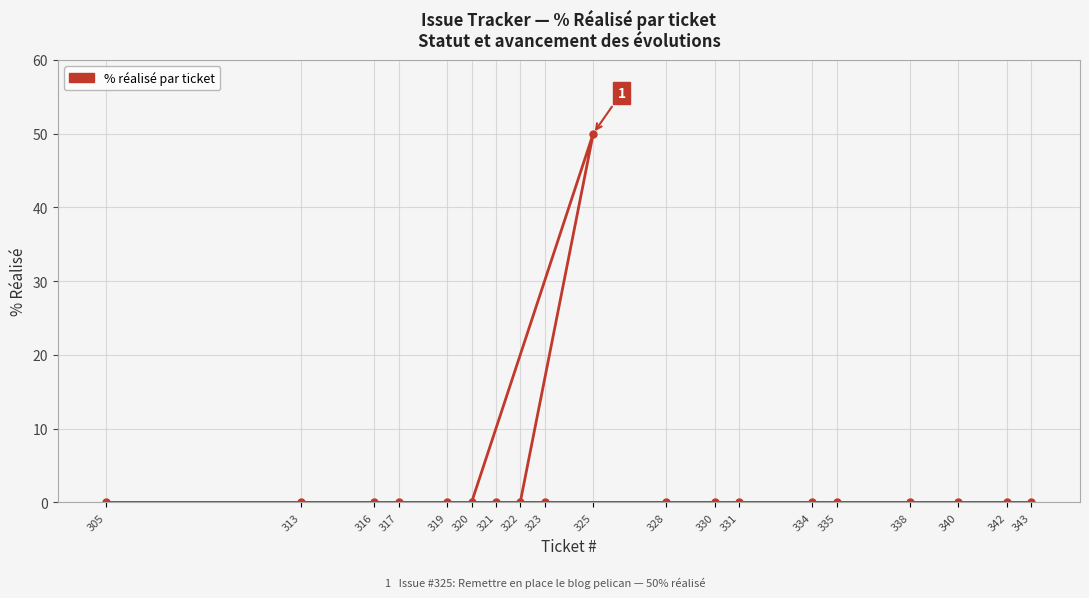

Reading left to right, list all the values displayed in this chart.

305=0	313=0	316=0	317=0	319=0	320=0	321=0	322=0	323=0	325=50	328=0	330=0	331=0	334=0	335=0	338=0	340=0	342=0	343=0